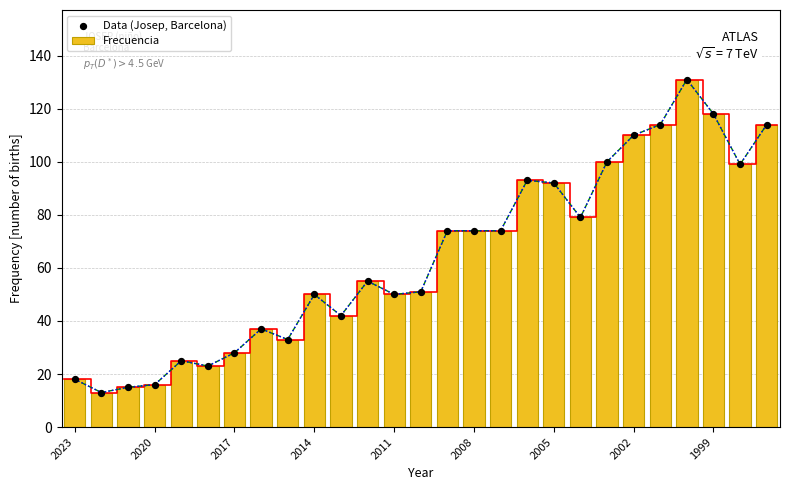

True or false: Frecuencia has a value of 16 at 2020.

True